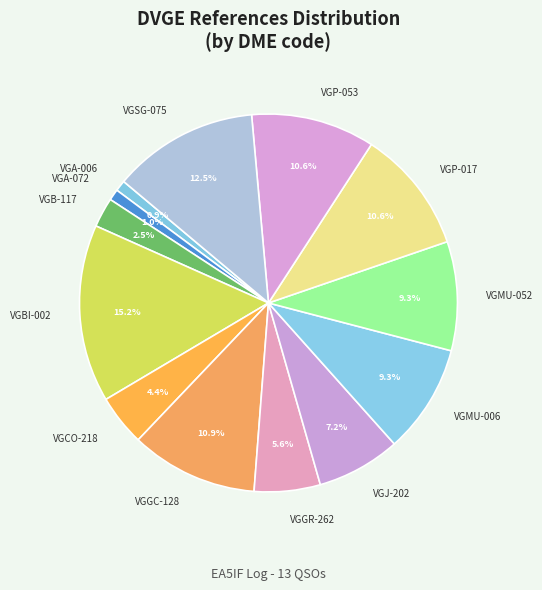

Does VGB-117 represent more than half of the total?

No